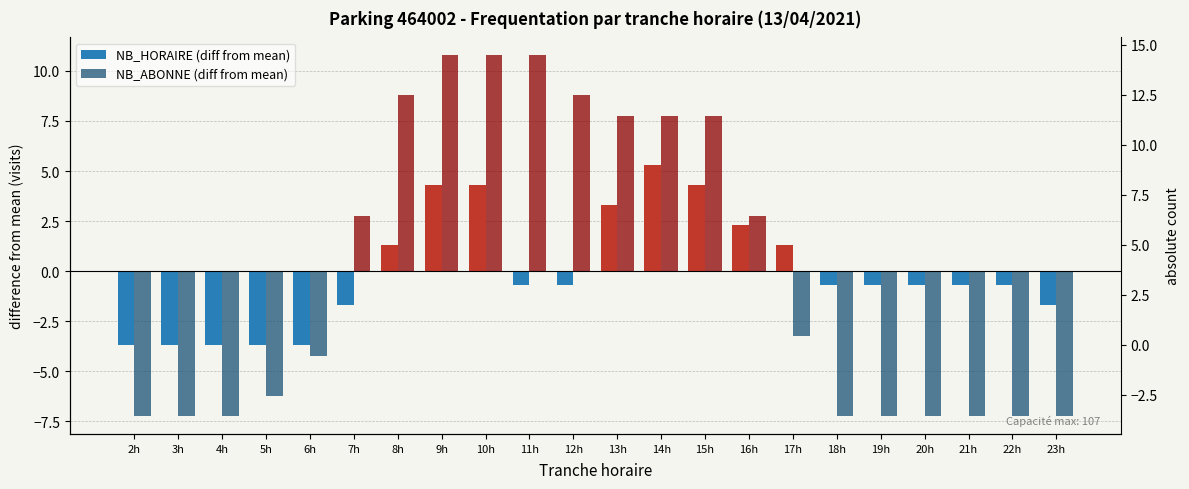

What value does the NB_ABONNE (diff from mean) series have at 16h?

2.8